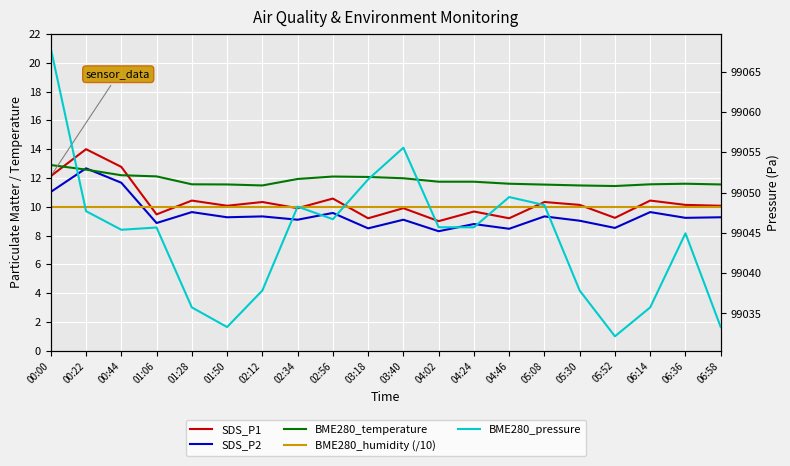

True or false: BME280_temperature has more than 2 interior local peaks.

False